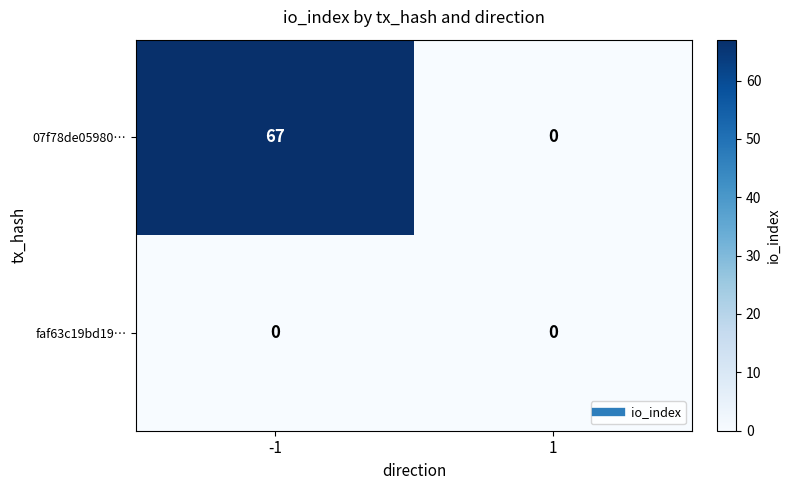

At which category is the sum across all series the highest?

-1